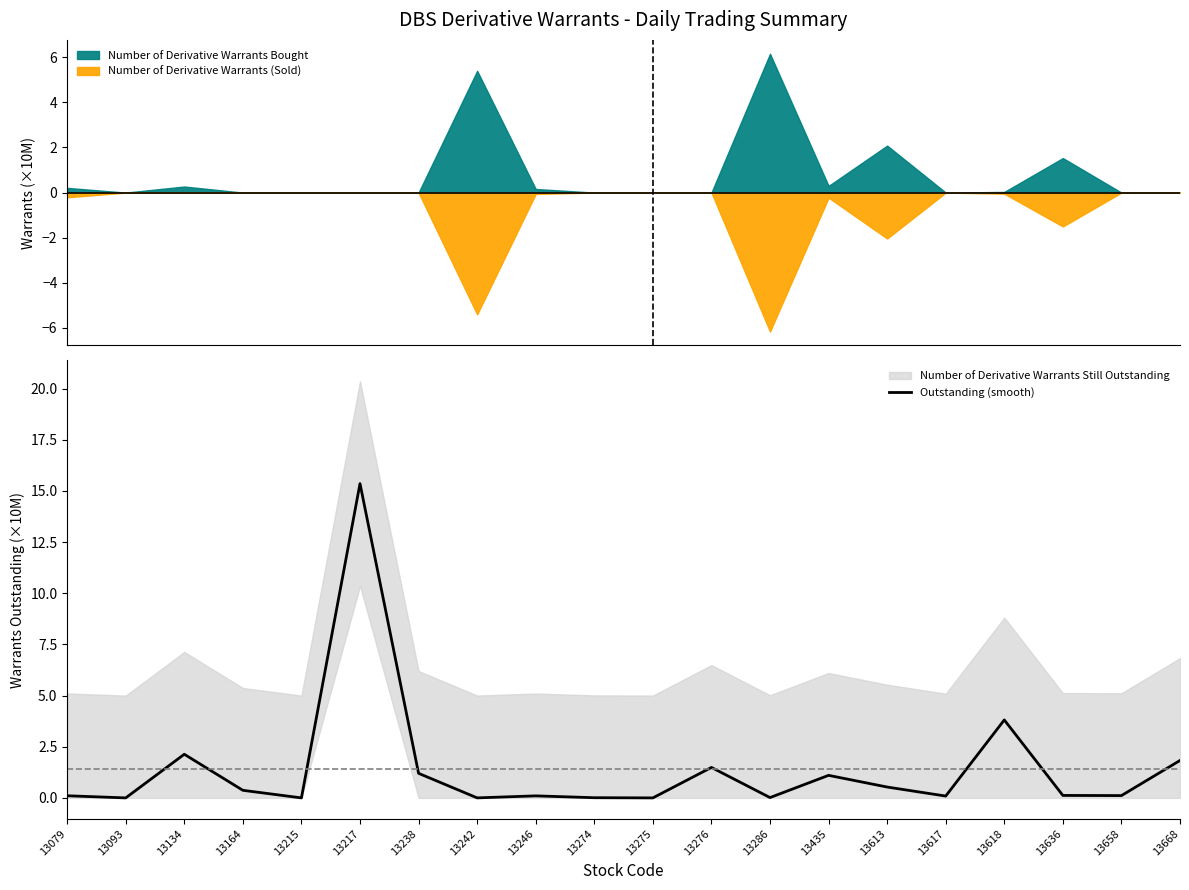

Count the number of categories in the chart.

20